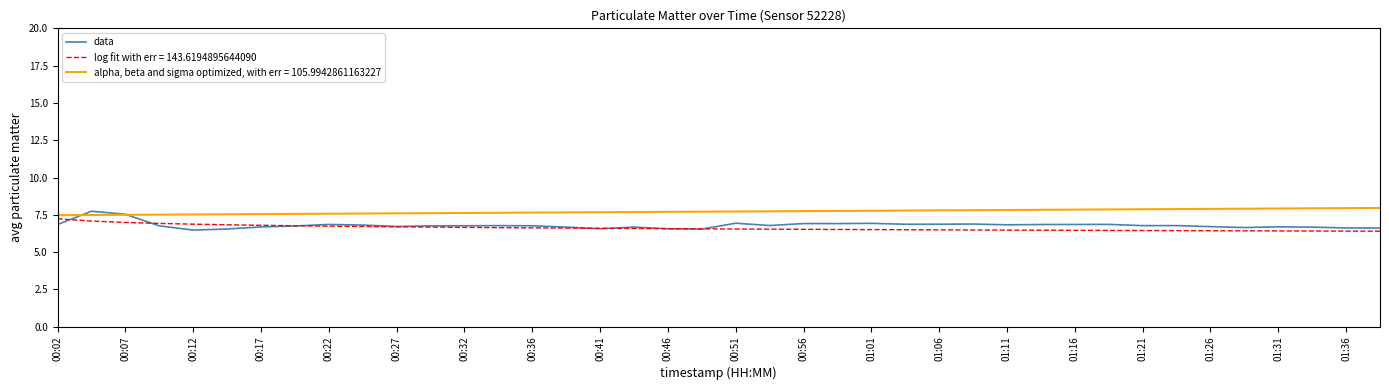

What is the greatest value displayed?

8.0